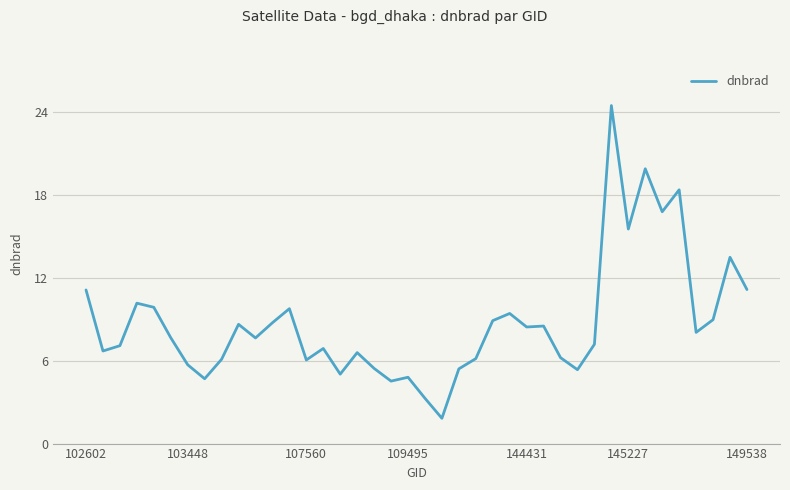

What is the difference between the second highest and second lowest values?

16.6